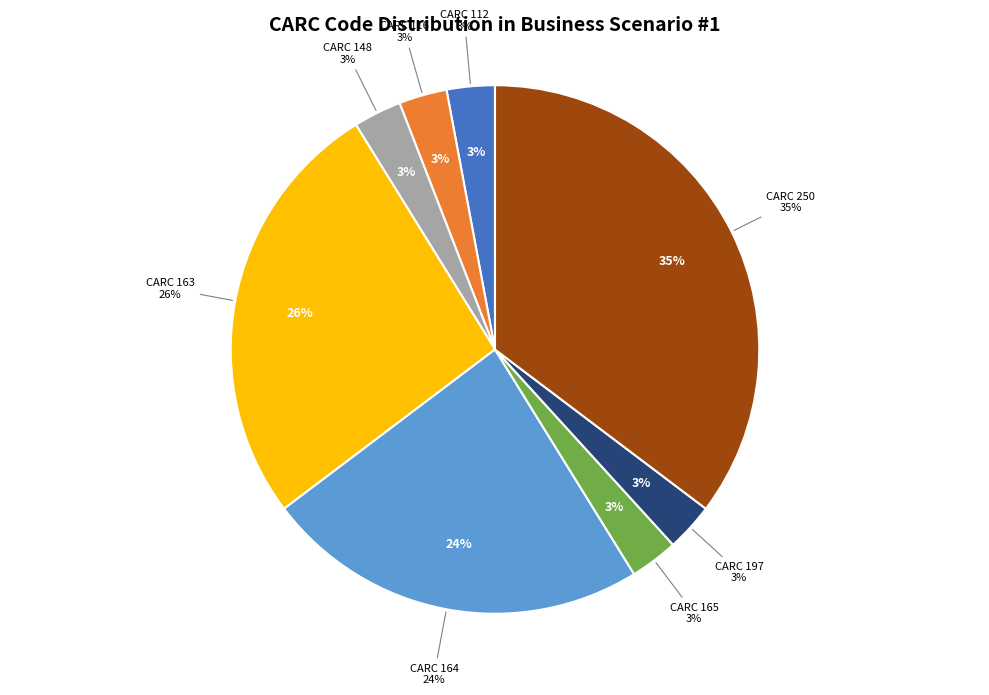

How many slices are in this pie chart?

8